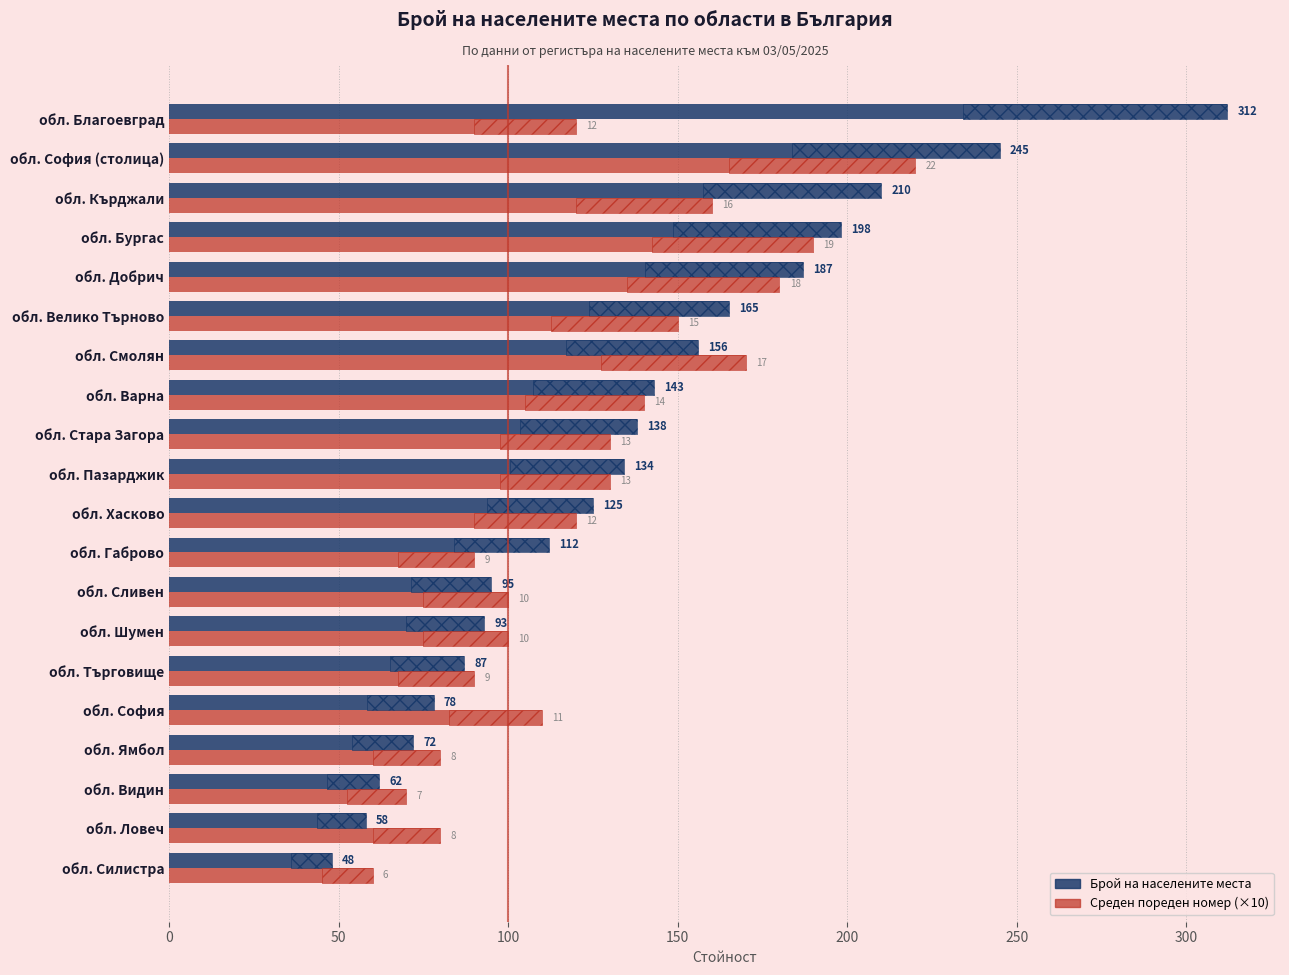

Reading left to right, extract all data points from this chart.

Брой на населените места: 48	58	62	72	78	87	93	95	112	125	134	138	143	156	165	187	198	210	245	312
Среден пореден номер (×10): 60	80	70	80	110	90	100	100	90	120	130	130	140	170	150	180	190	160	220	120